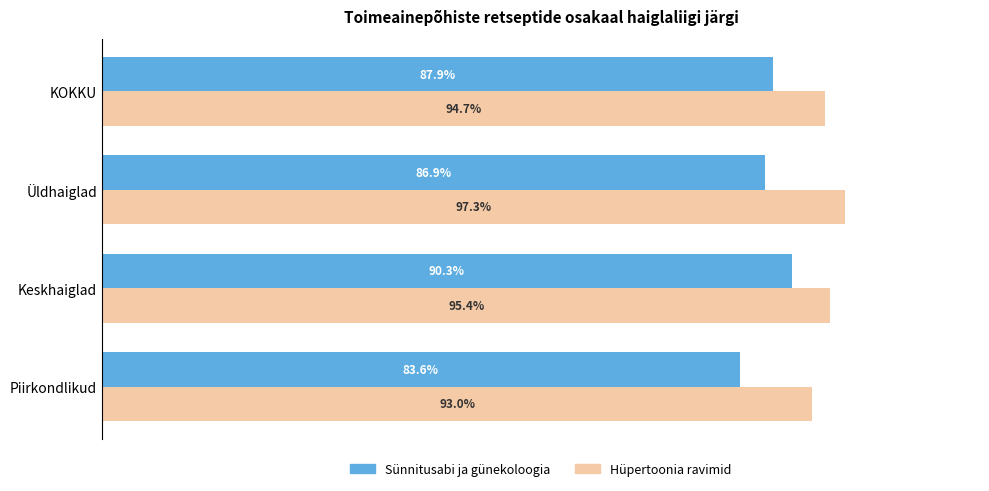

Rank the series by their average value, from lowest to highest.

Sünnitusabi ja günekoloogia, Hüpertoonia ravimid